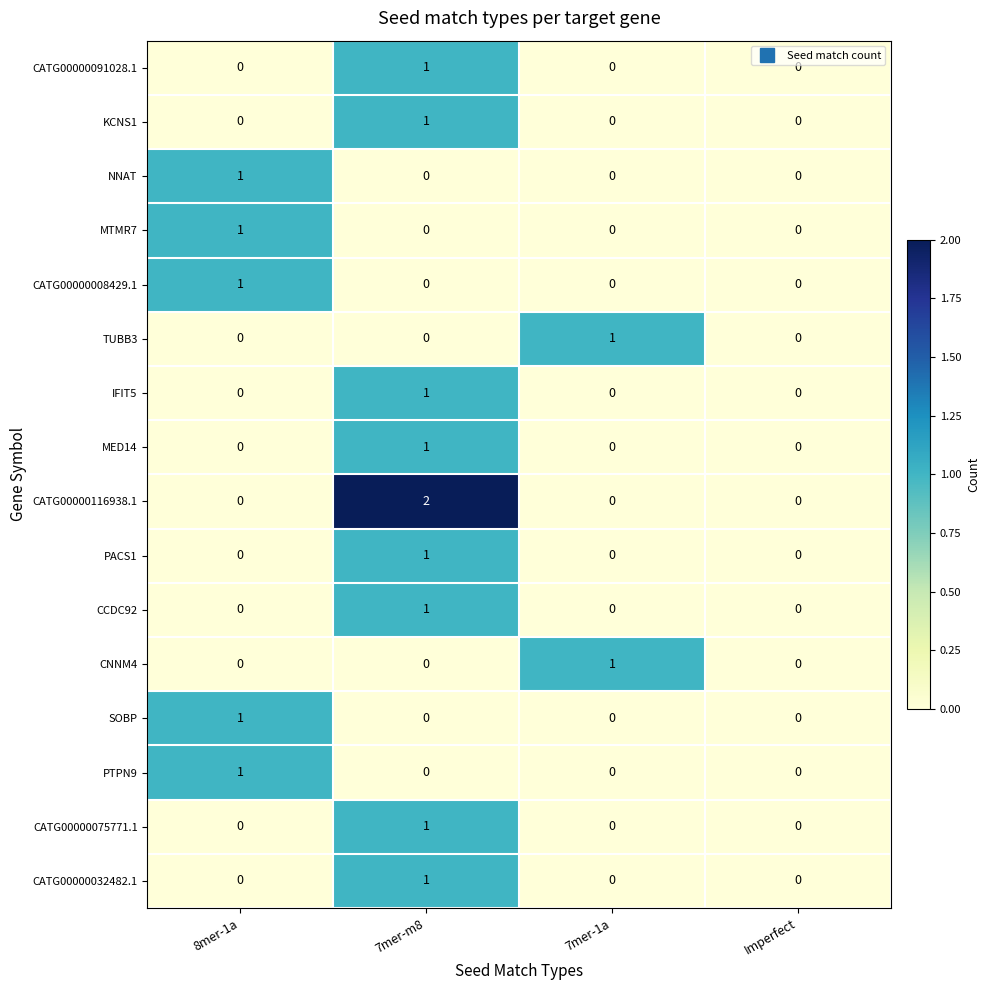

The value of SOBP at 7mer-m8 is 0. True or false?

True